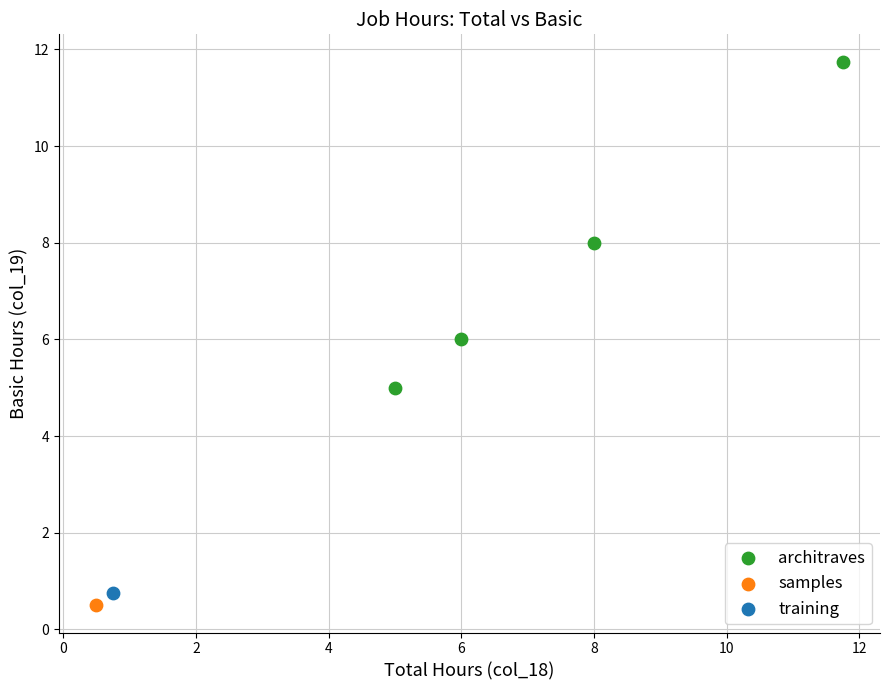

What are all the series names shown in the legend?

architraves, samples, training